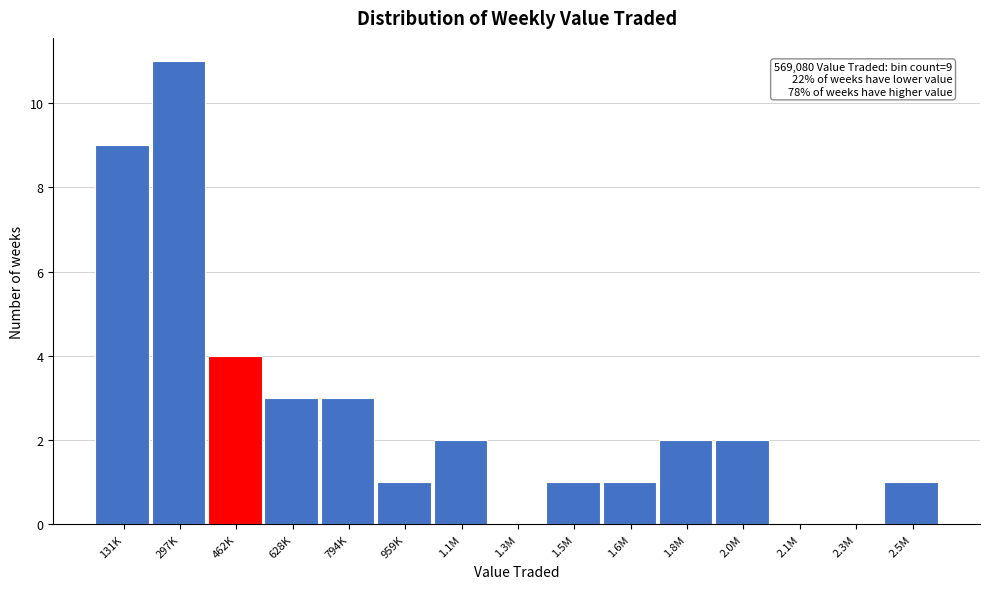

Reading right to left, what are all the values shown in this chart?

2.5M=1	2.3M=0	2.1M=0	2.0M=2	1.8M=2	1.6M=1	1.5M=1	1.3M=0	1.1M=2	959K=1	794K=3	628K=3	462K=4	297K=11	131K=9